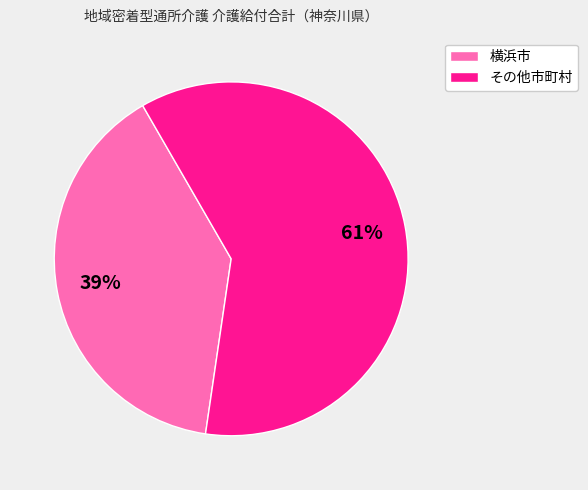

How many slices are in this pie chart?

2